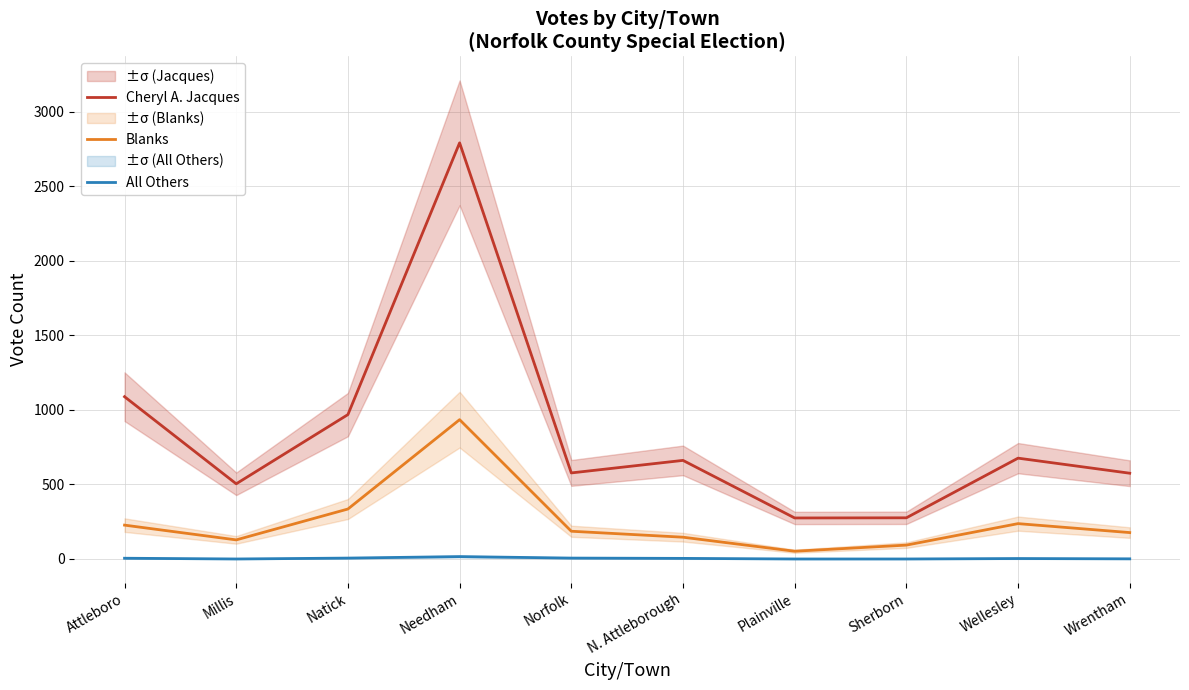

What is the value of the Blanks point at the 2nd from the left?

128